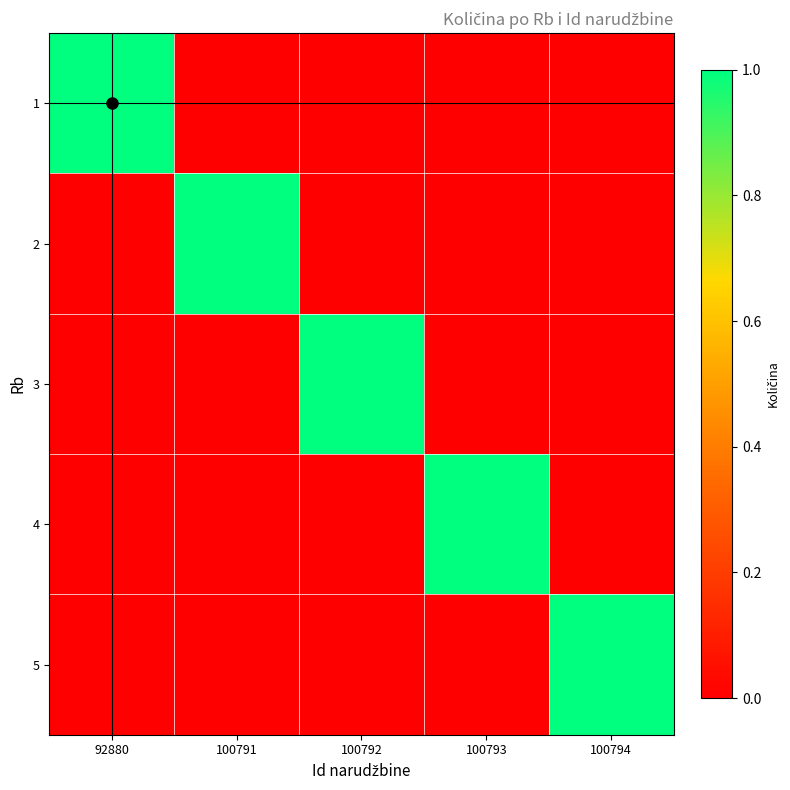

At how many categories does at least one series exceed 0?

5